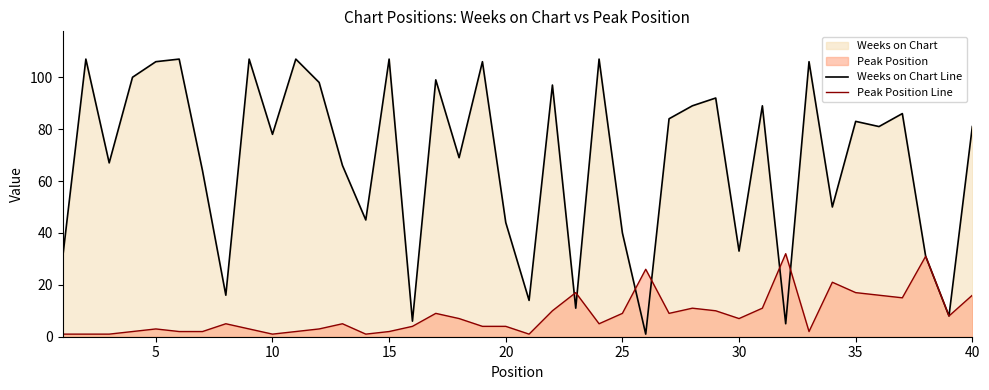

How many data points does each series have?

40